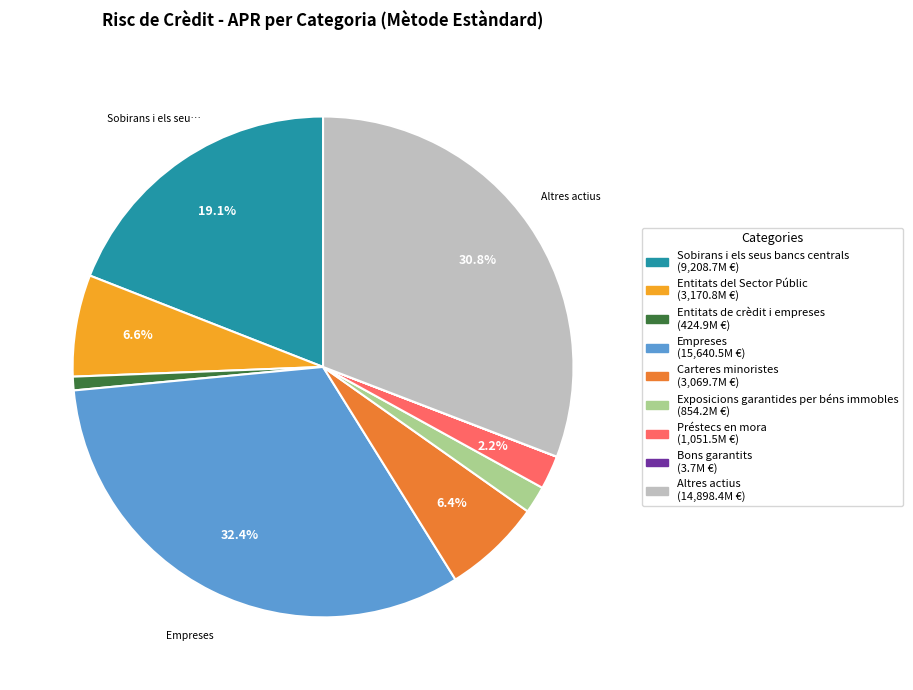

Is there a majority slice in this chart?

No